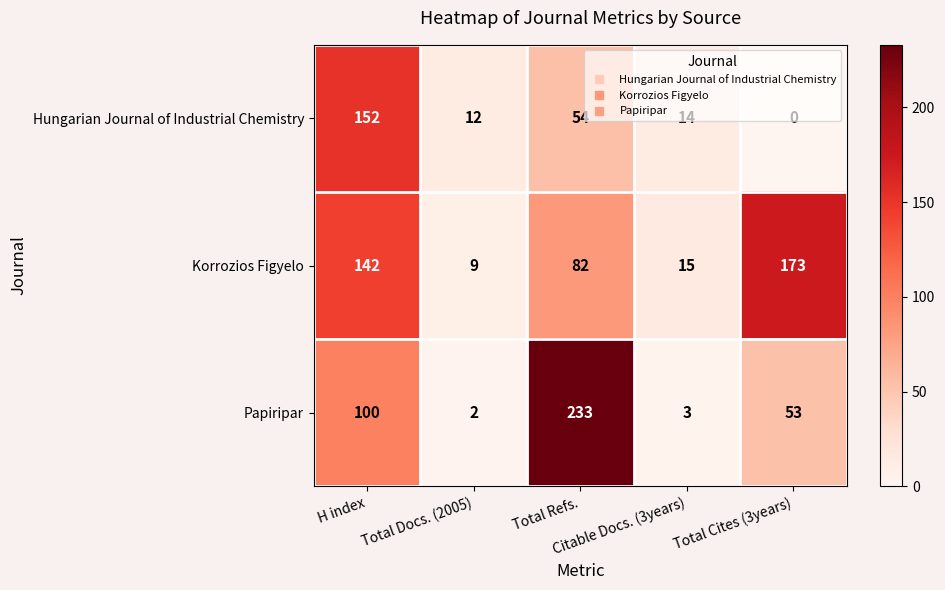

Which series has the widest spread of values?

Papiripar